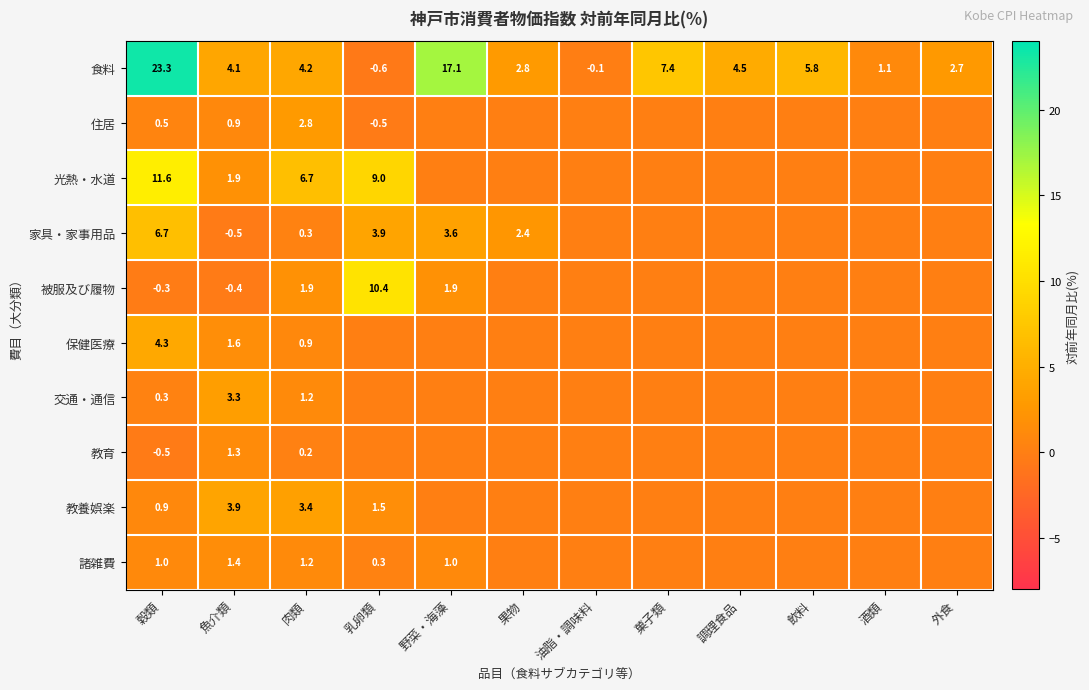

At 魚介類, list the series in order from smallest to largest.

家具・家事用品, 被服及び履物, 住居, 教育, 諸雑費, 保健医療, 光熱・水道, 交通・通信, 教養娯楽, 食料